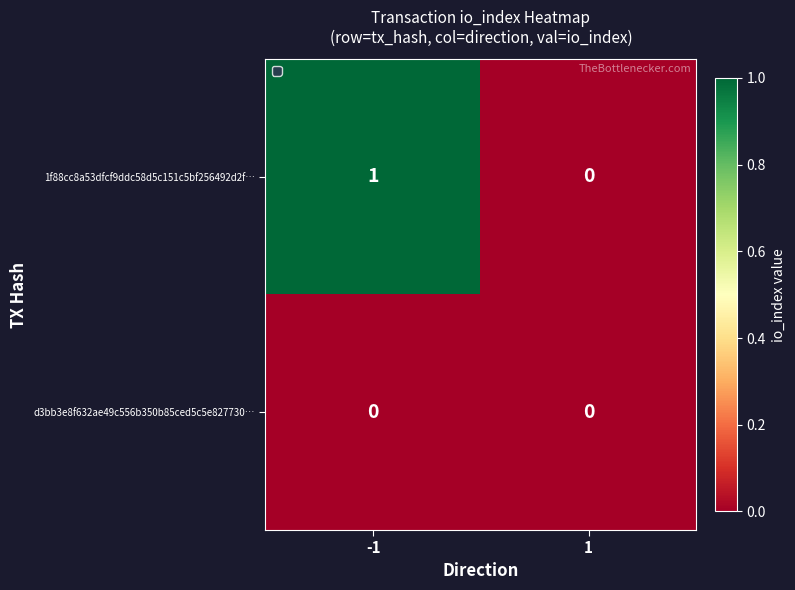

Rank the series by their average value, from highest to lowest.

1f88cc8a53dfcf9ddc58d5c151c5bf256492d2f…, d3bb3e8f632ae49c556b350b85ced5c5e827730…